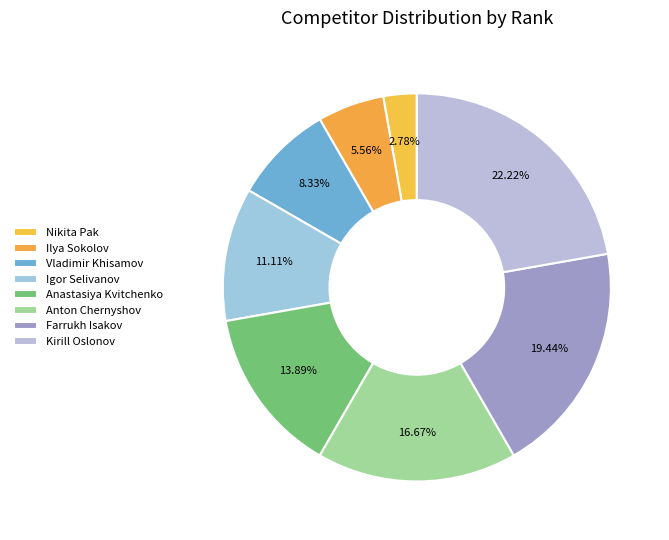

Which category has the biggest portion of the pie?

Kirill Oslonov